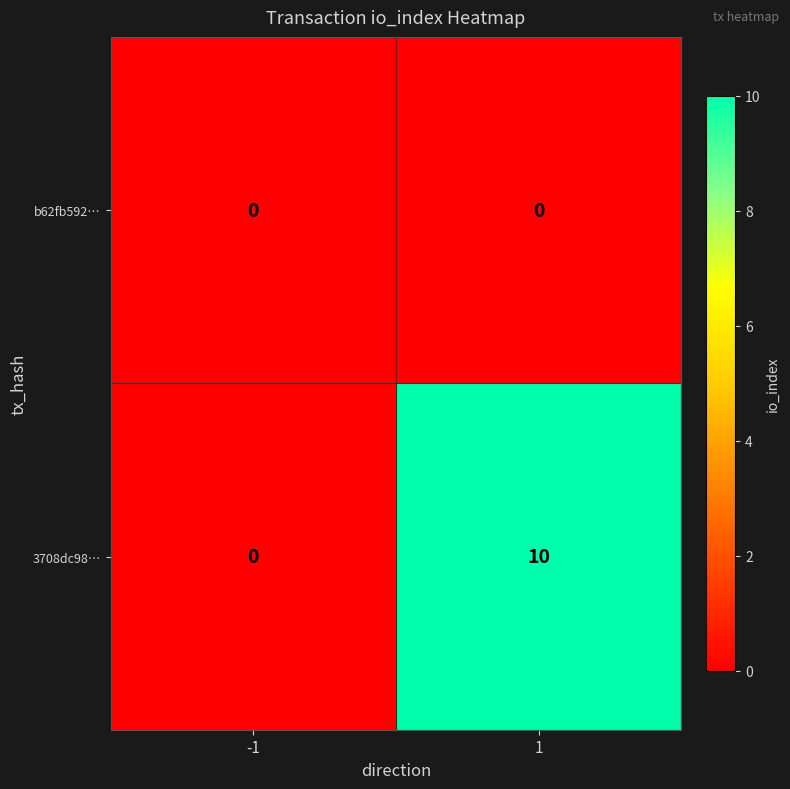

List the series in order of their overall mean, highest first.

3708dc98…, b62fb592…